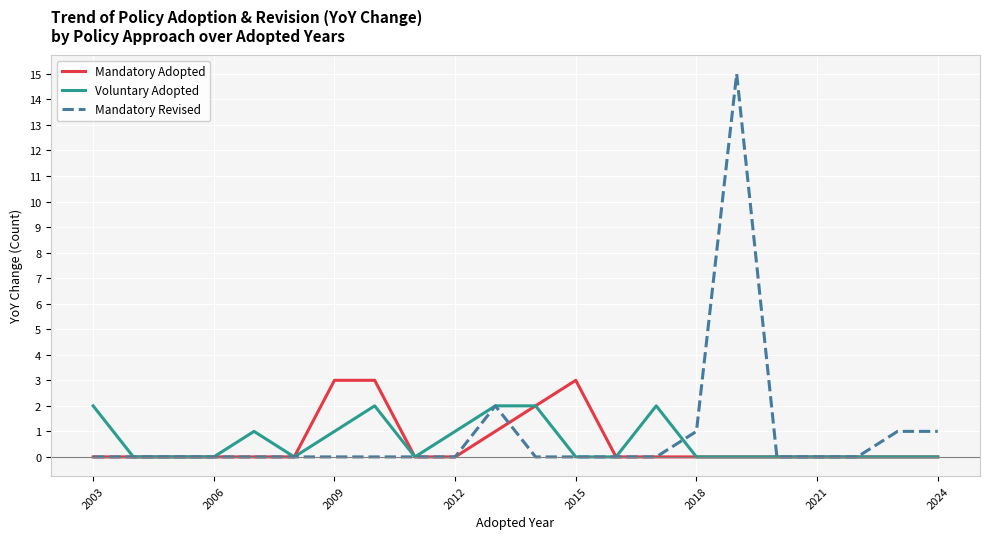

Rank the series by their maximum value, from lowest to highest.

Voluntary Adopted, Mandatory Adopted, Mandatory Revised